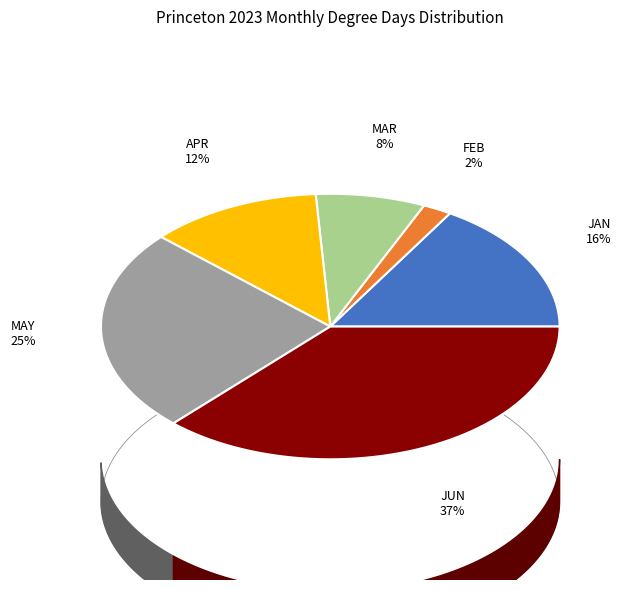

Is there a majority slice in this chart?

No